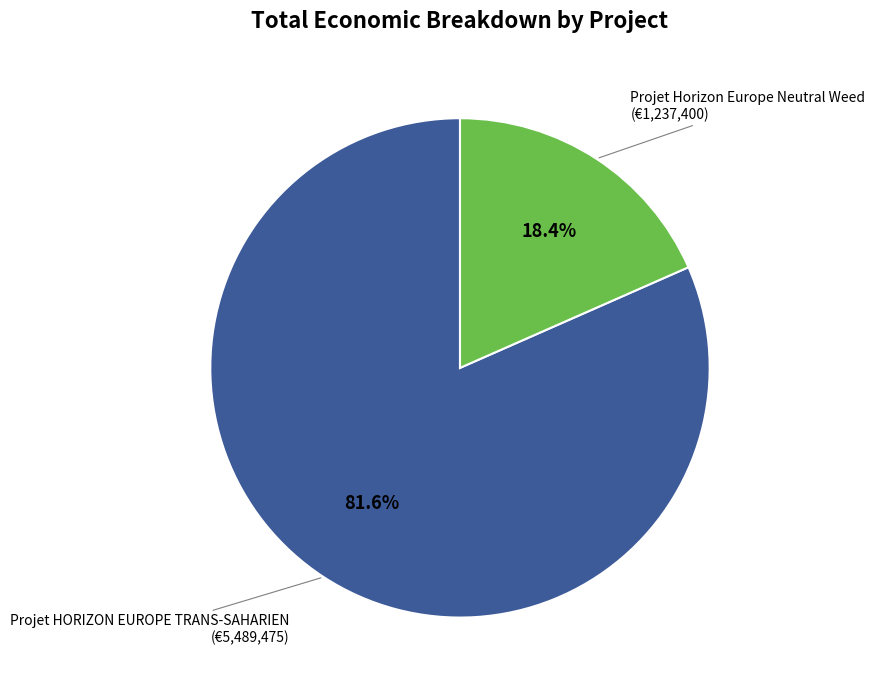

To the nearest percent, what is the average slice percentage?

50%